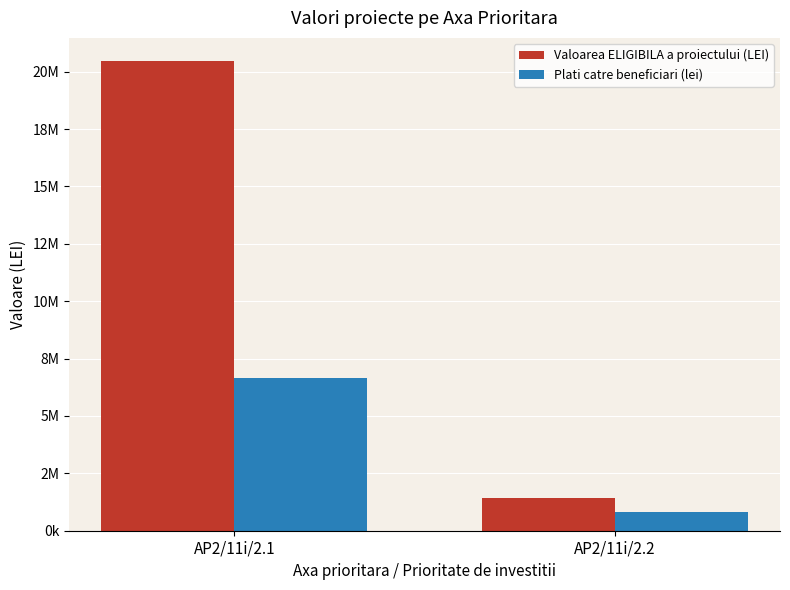

Rank the series by their maximum value, from lowest to highest.

Plati catre beneficiari (lei), Valoarea ELIGIBILA a proiectului (LEI)